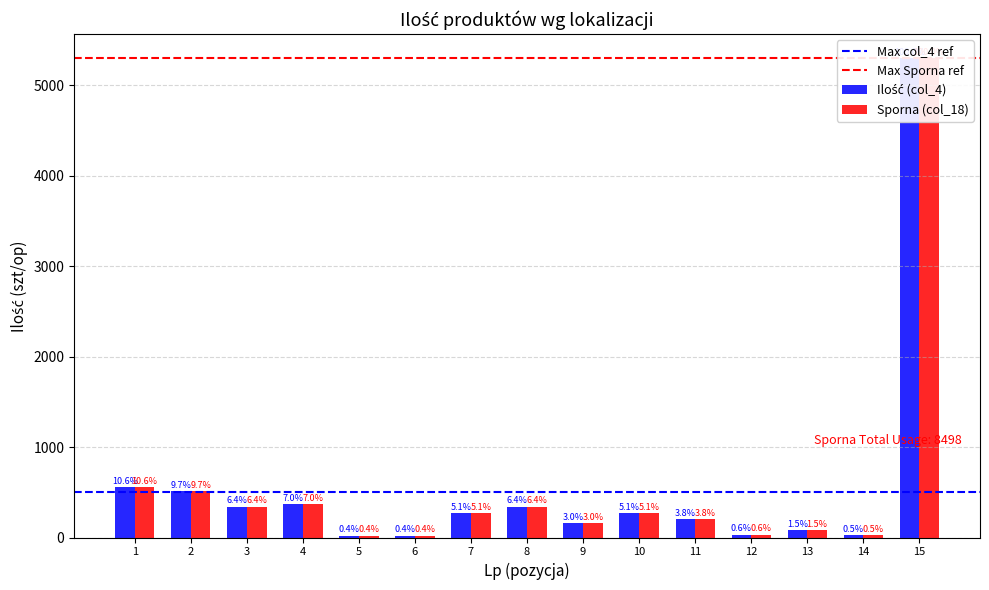

What is the total value across all series at 13?

160